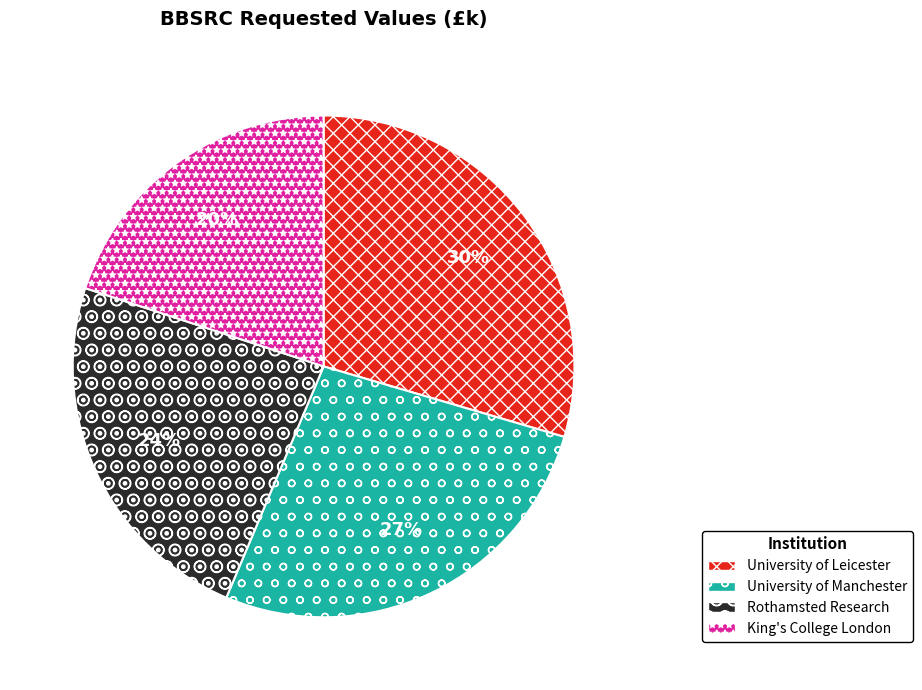

Is there a majority slice in this chart?

No